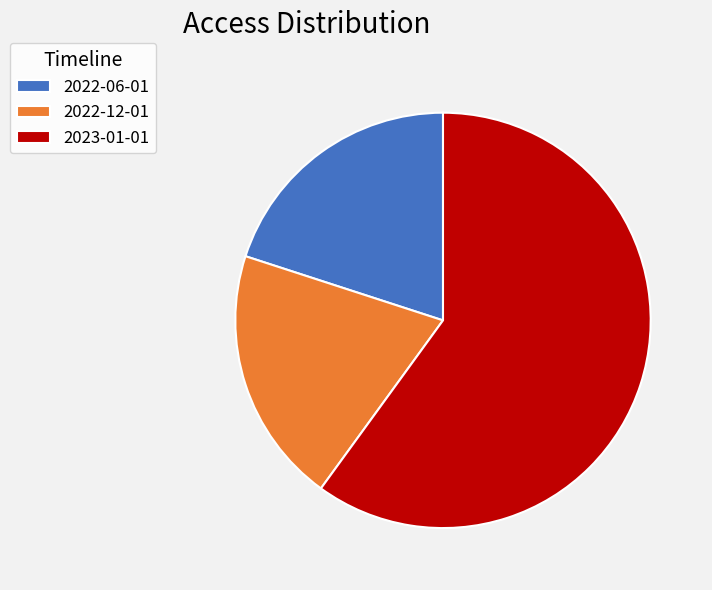

Combined, do 2022-12-01 and 2023-01-01 account for over 50%?

Yes